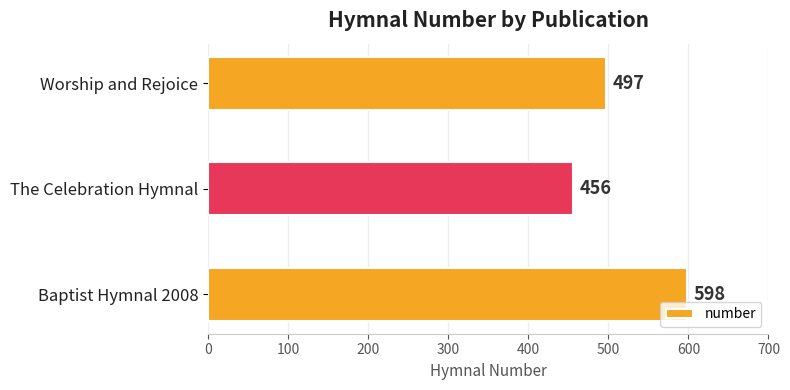

Between Worship and Rejoice and The Celebration Hymnal, which is larger?

Worship and Rejoice